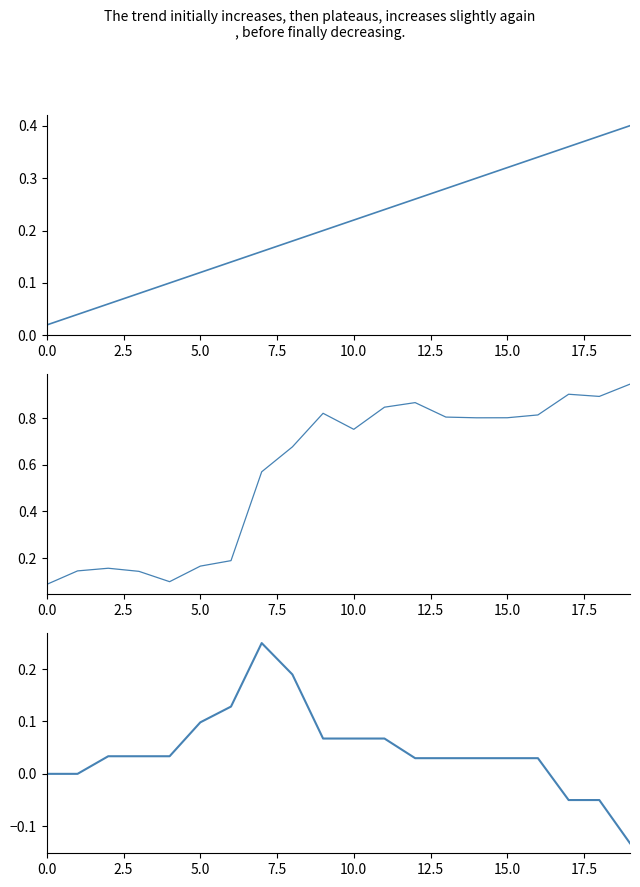

What is the minimum value for Wave Trend?

-0.1